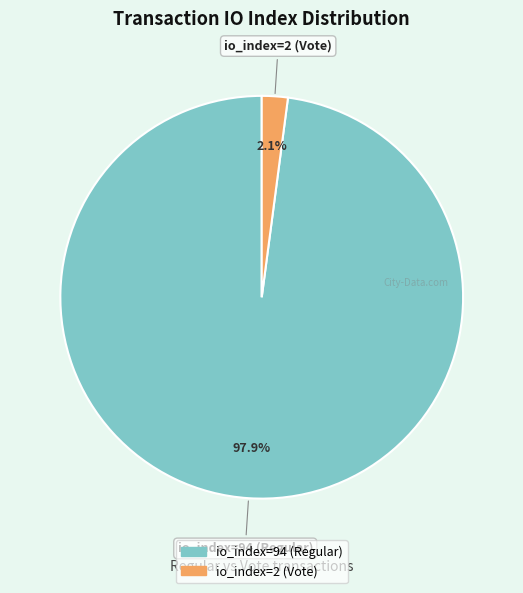

To the nearest percent, what portion does io_index=2 (Vote) represent?

2%